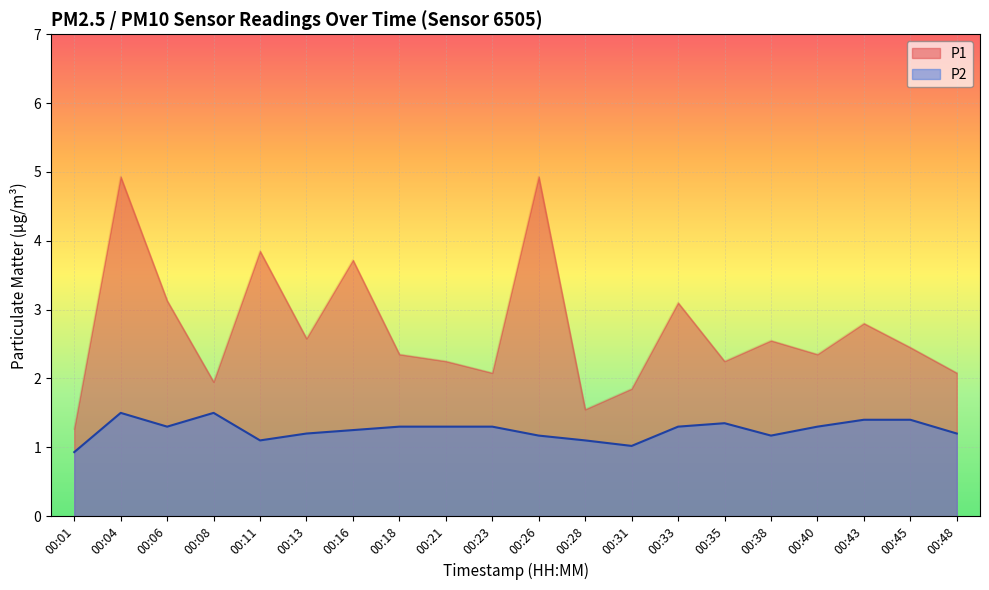

List the series in order of their overall mean, lowest first.

P2, P1